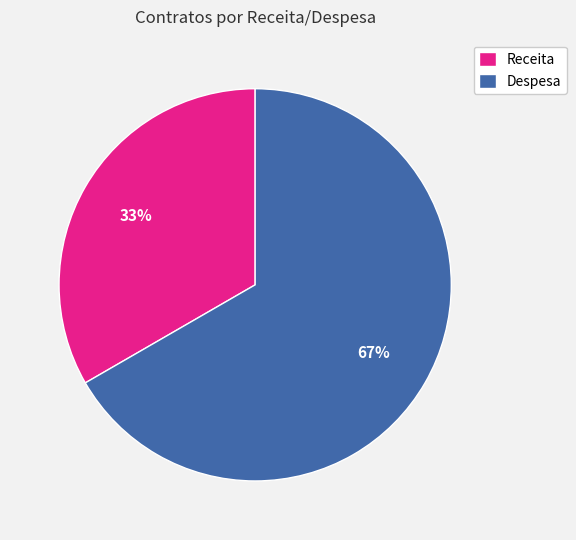

Is the sum of Receita and Despesa greater than half?

Yes